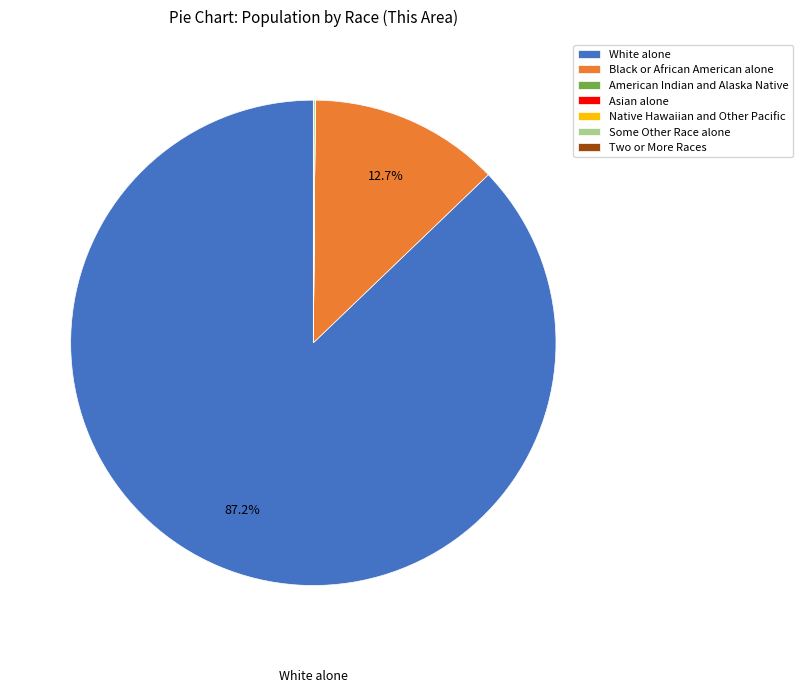

What percentage is the White alone slice, to the nearest percent?

87%